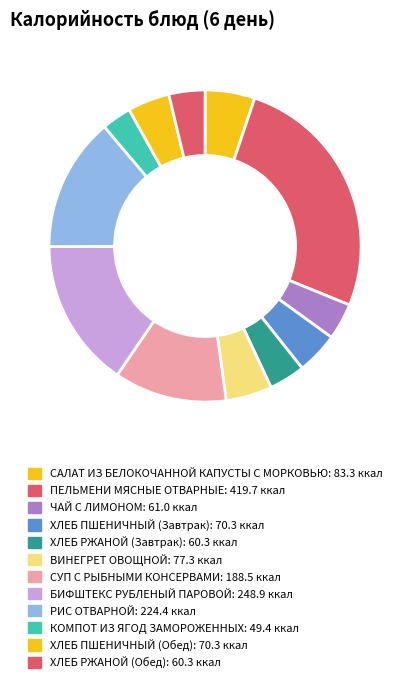

Approximately how many times larger is the value at ХЛЕБ РЖАНОЙ (Завтрак) compared to ЧАЙ С ЛИМОНОМ?

1.0